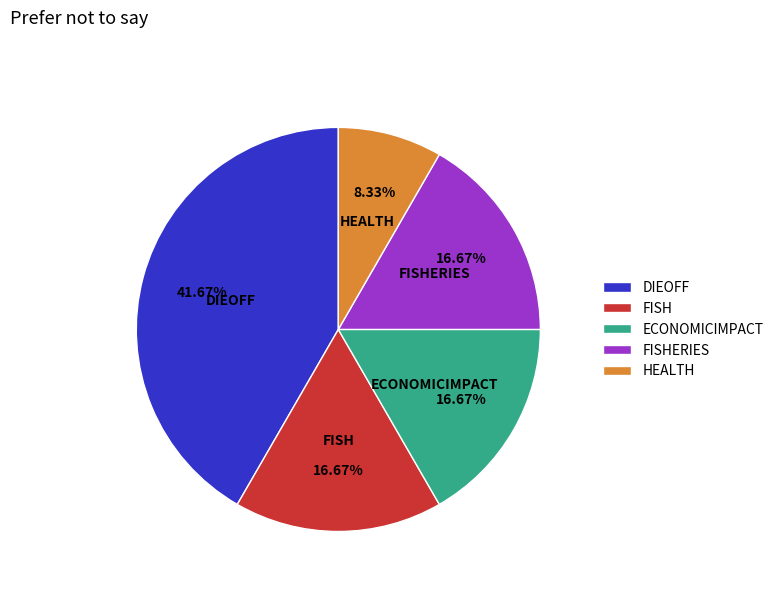

Combined, do HEALTH and ECONOMICIMPACT account for over 50%?

No